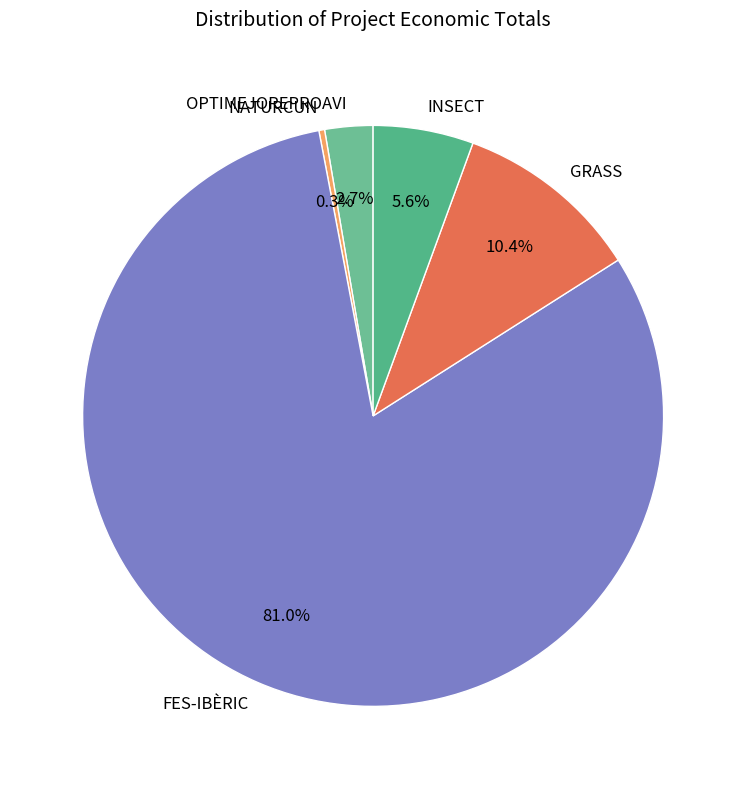

Is there a majority slice in this chart?

Yes